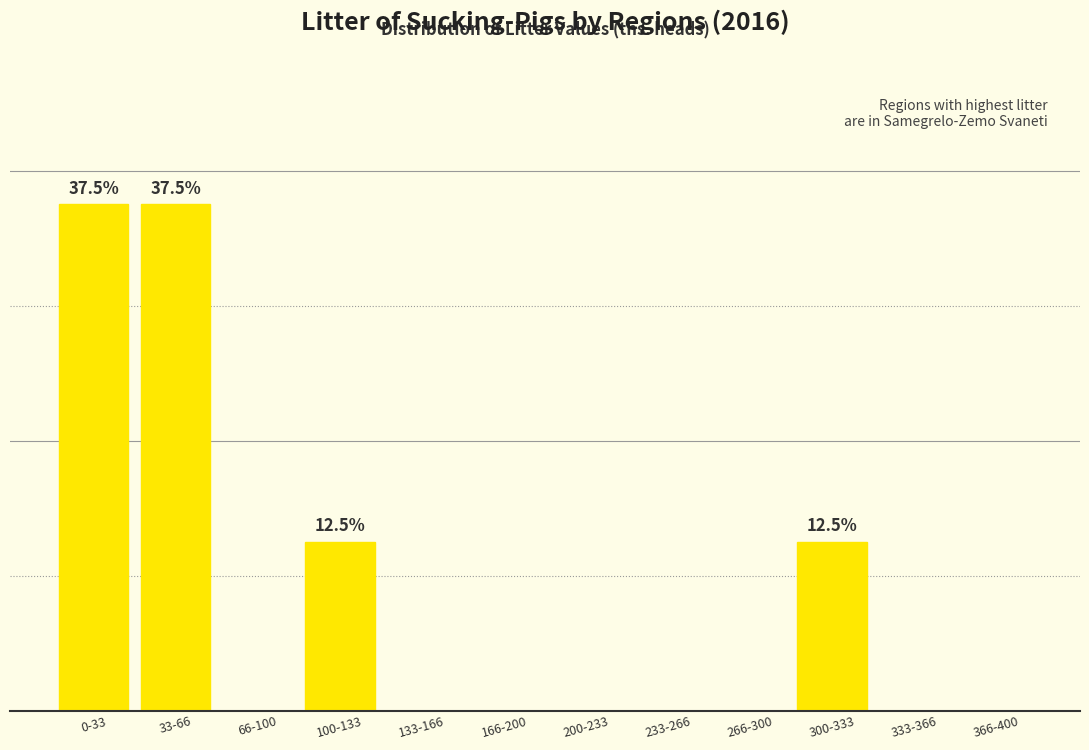

Are the bars horizontal?

No